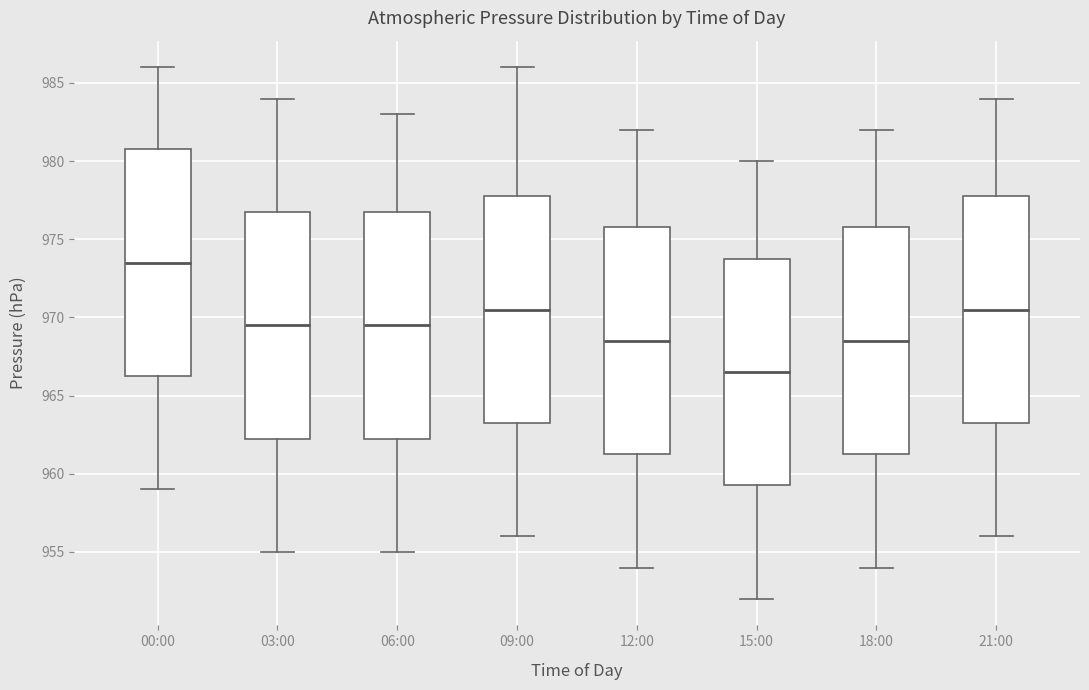

Which box's median line is the lowest?

15:00